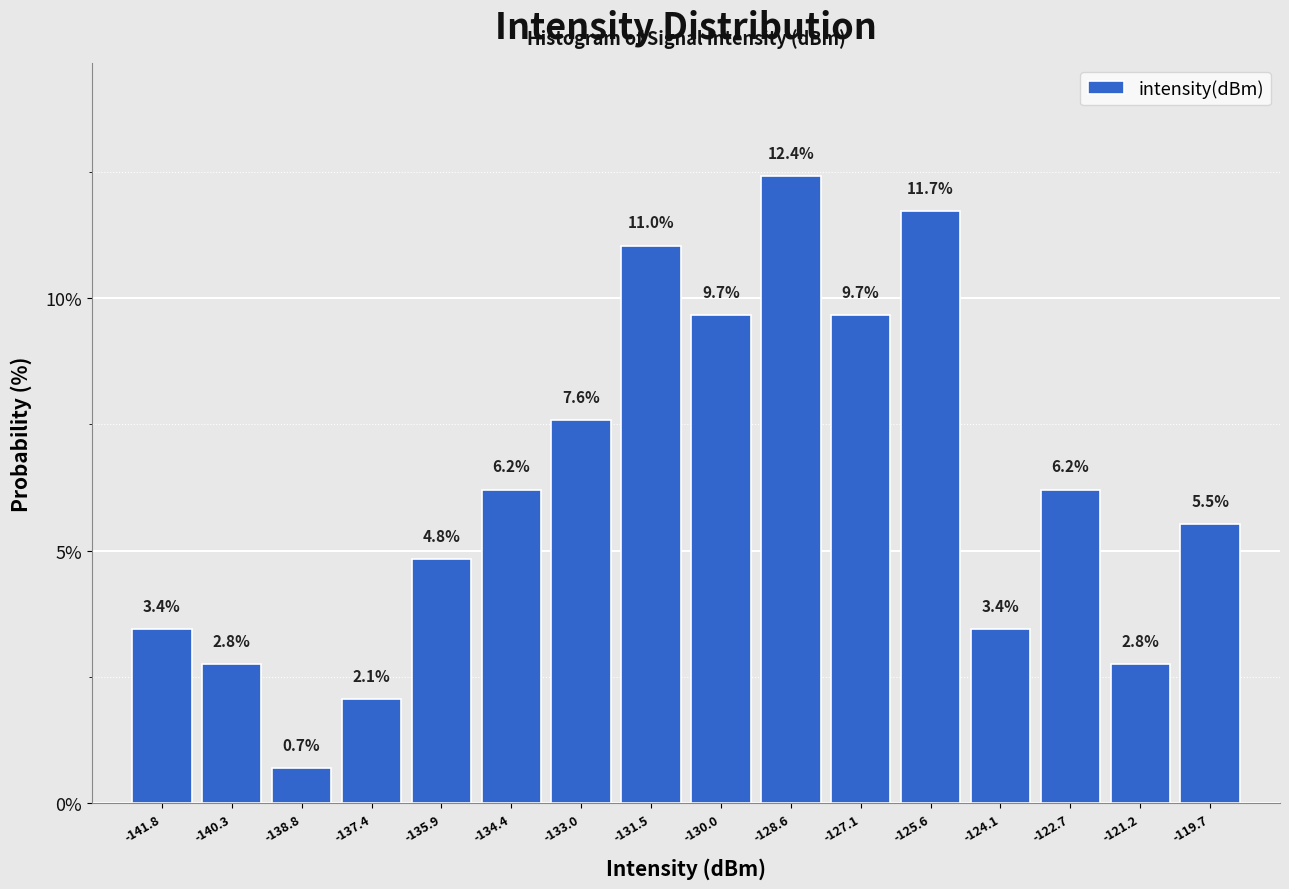

Over which range of the x-axis is the bar tallest?

-129.2 to -127.8